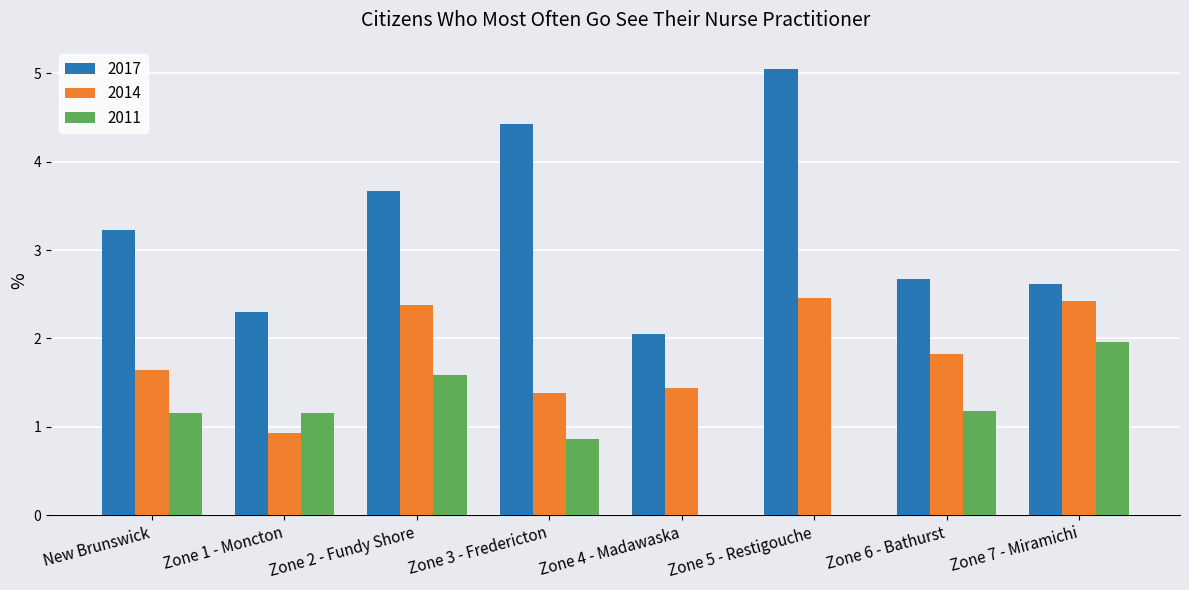

Which category has the highest value across all series?

Zone 5 - Restigouche